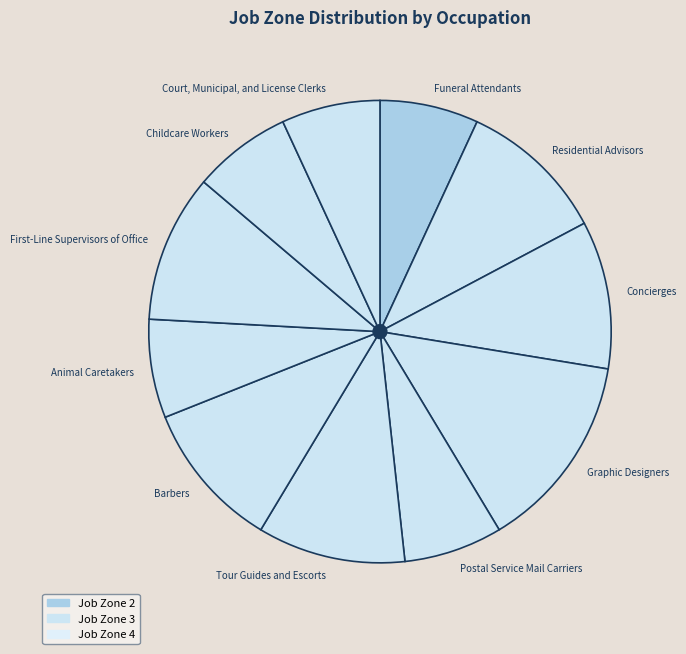

Which slice is the largest?

Graphic Designers